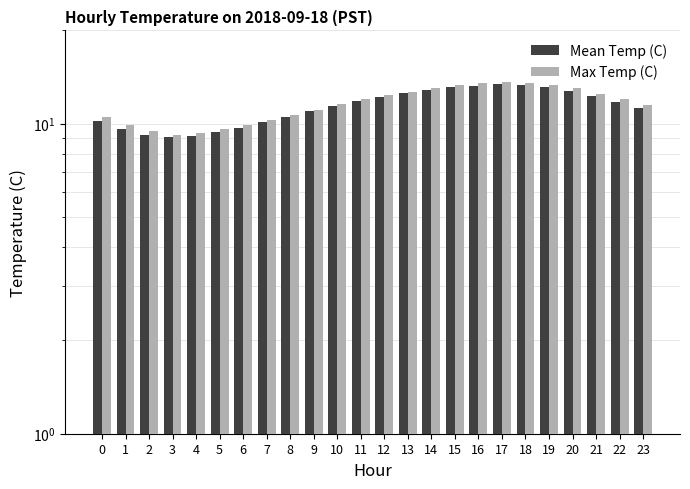

What is the value of the Mean Temp (C) bar at the 24th from the left?

11.2